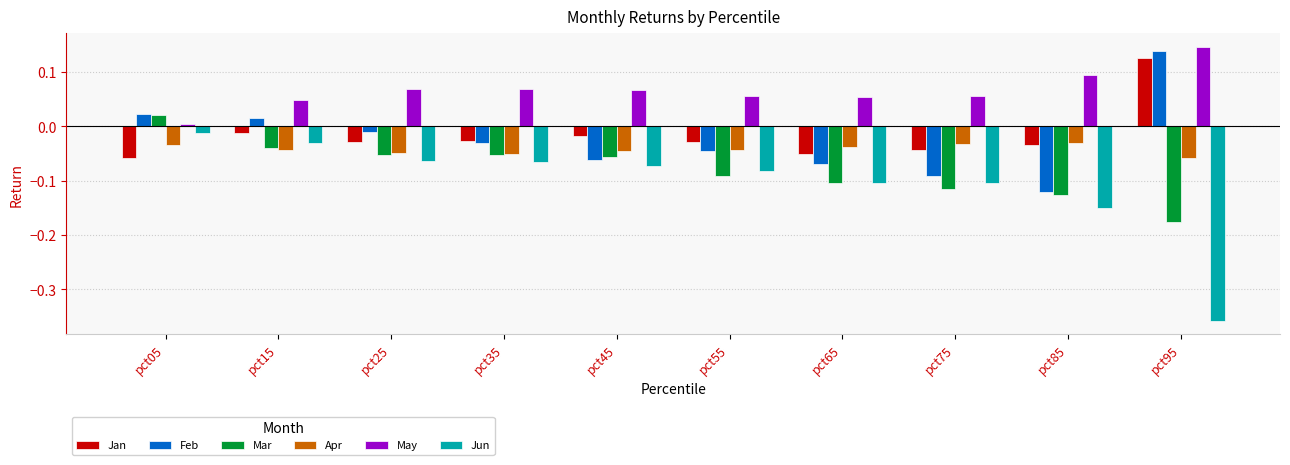

Which series changed the most between pct15 and pct95?

Jun